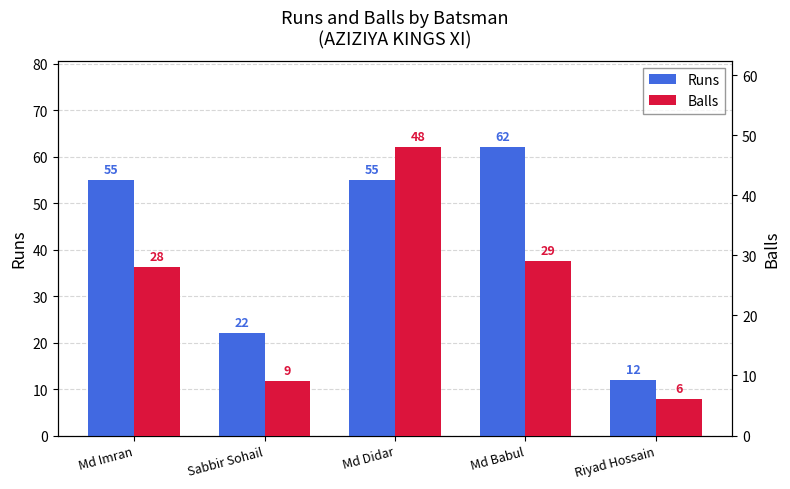

At Riyad Hossain, list the series in order from smallest to largest.

Balls, Runs